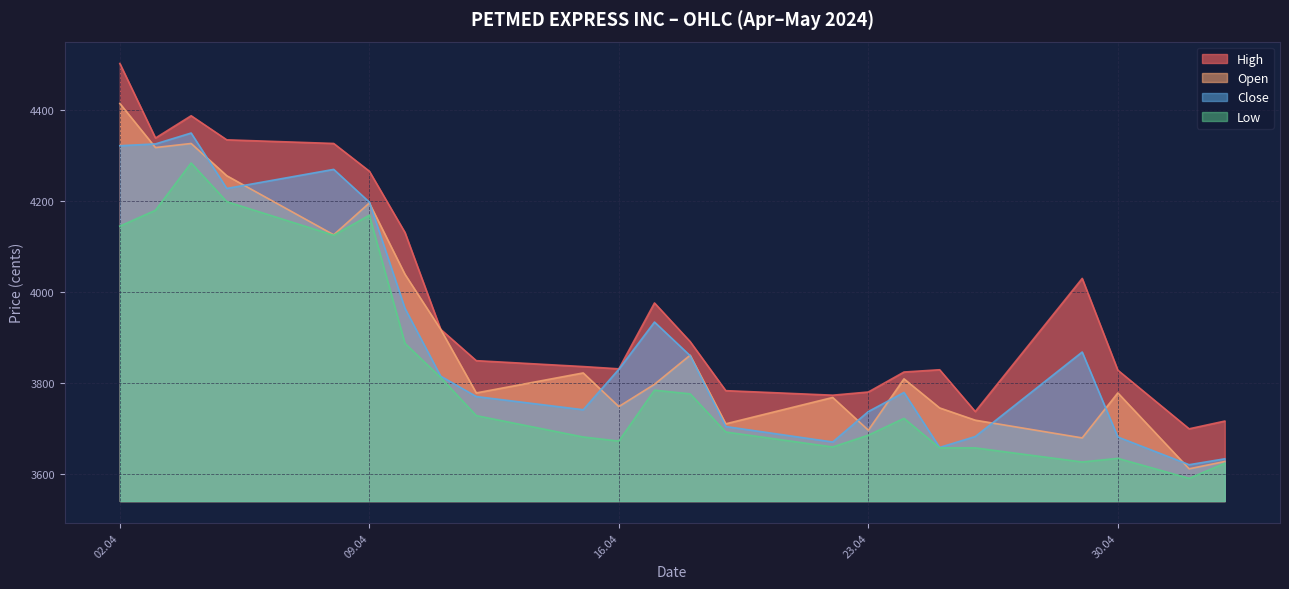

What is the minimum value shown in the chart?

3590